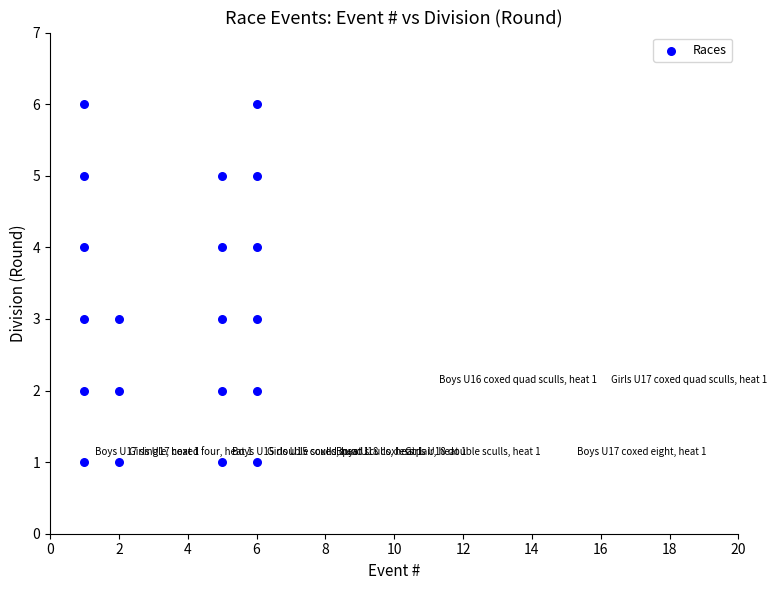

What is the range of Y values (max minus min)?

5